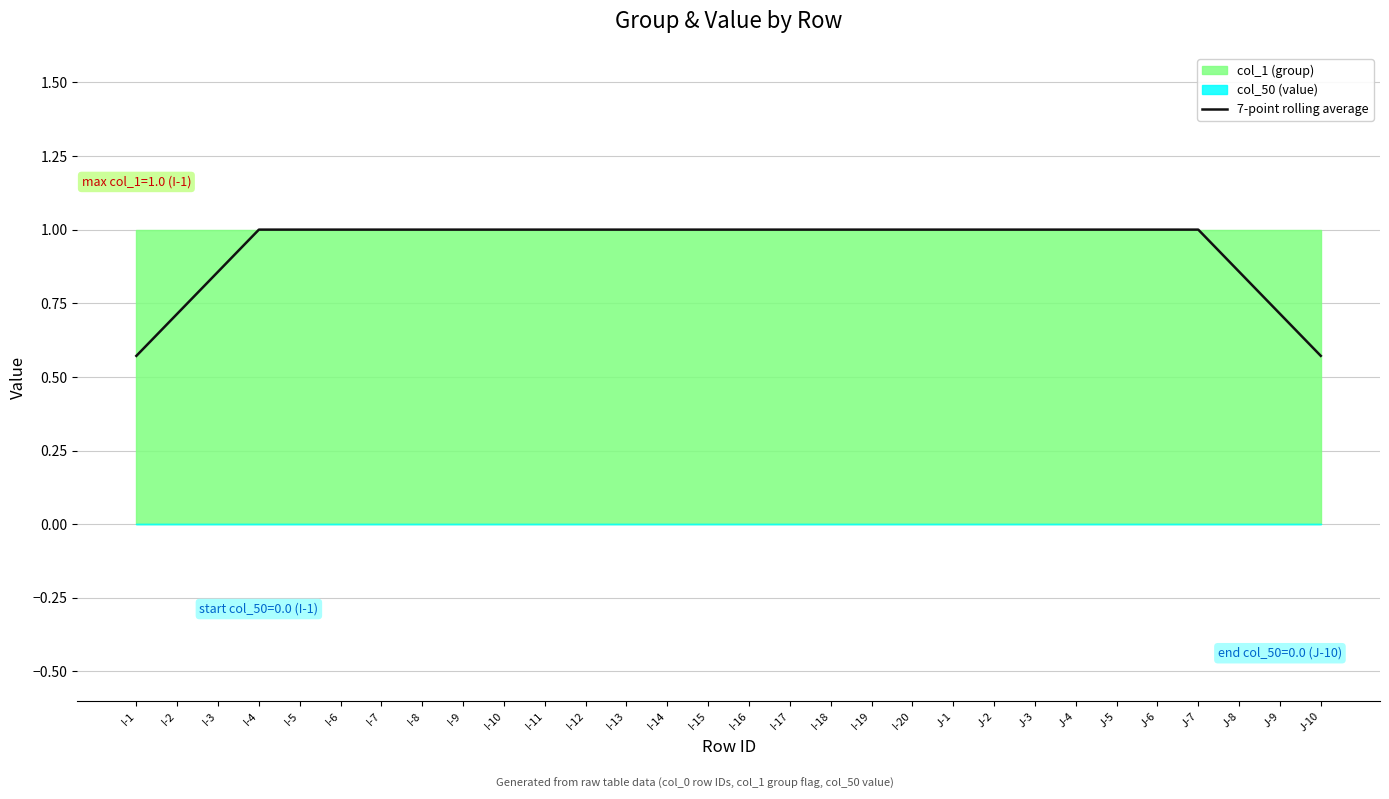

The value at I-12 is 1.0. True or false?

True